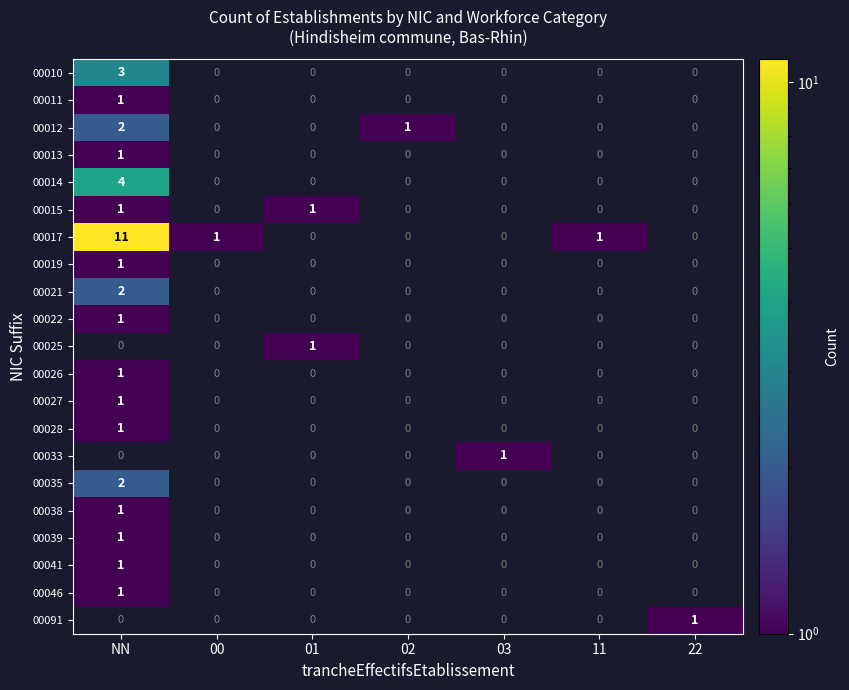

Is it true that 00019 equals 1 at NN?

True